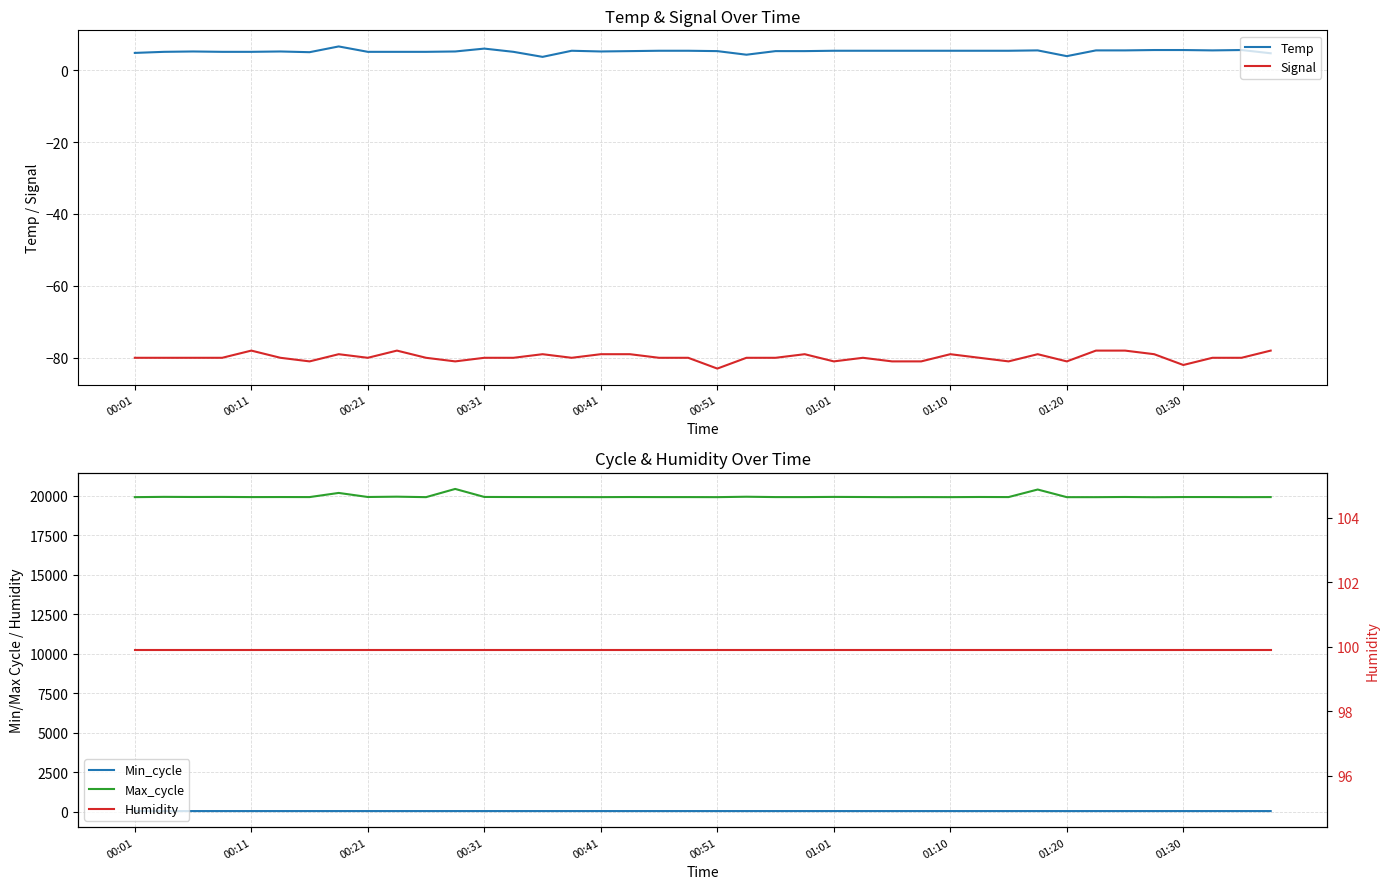

What is the difference between the highest and lowest values at 34?

20012.0